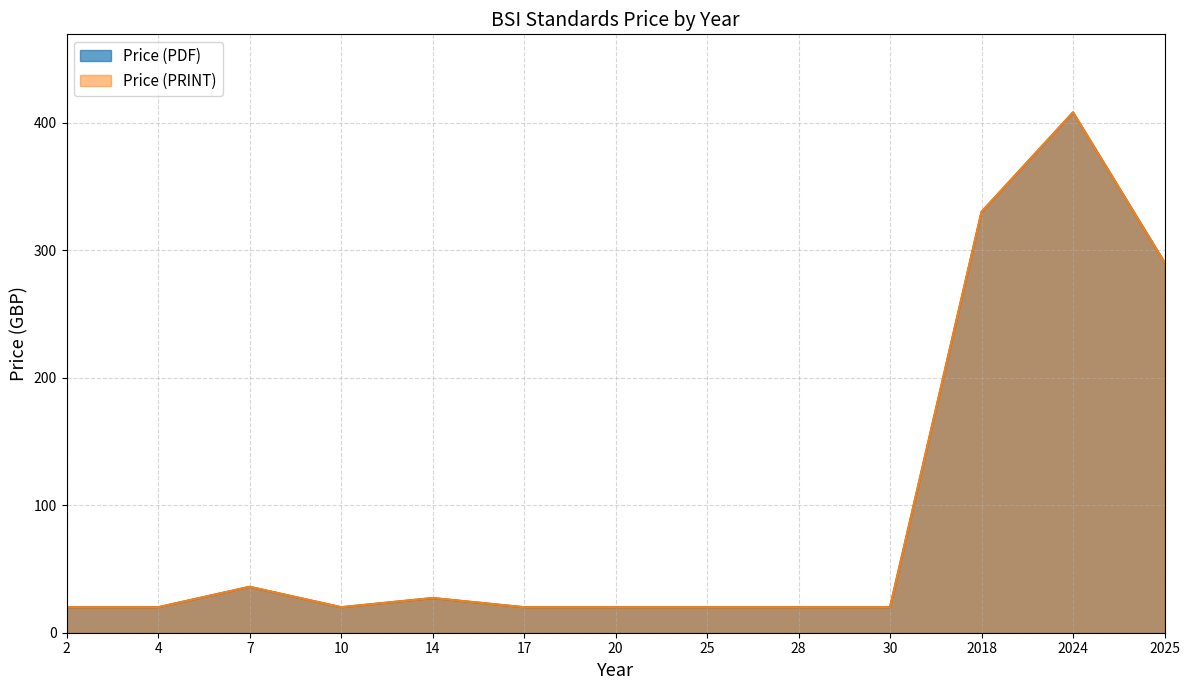

Does the chart display data point markers on the line(s)?

No